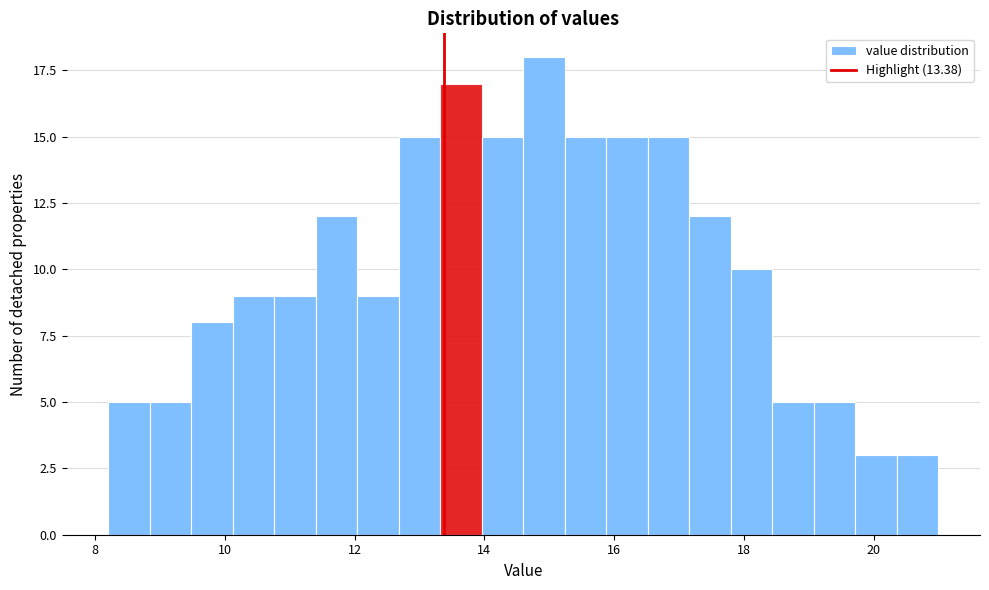

Read against the x-axis, roughly where is the centre of the tallest bar?

15.0